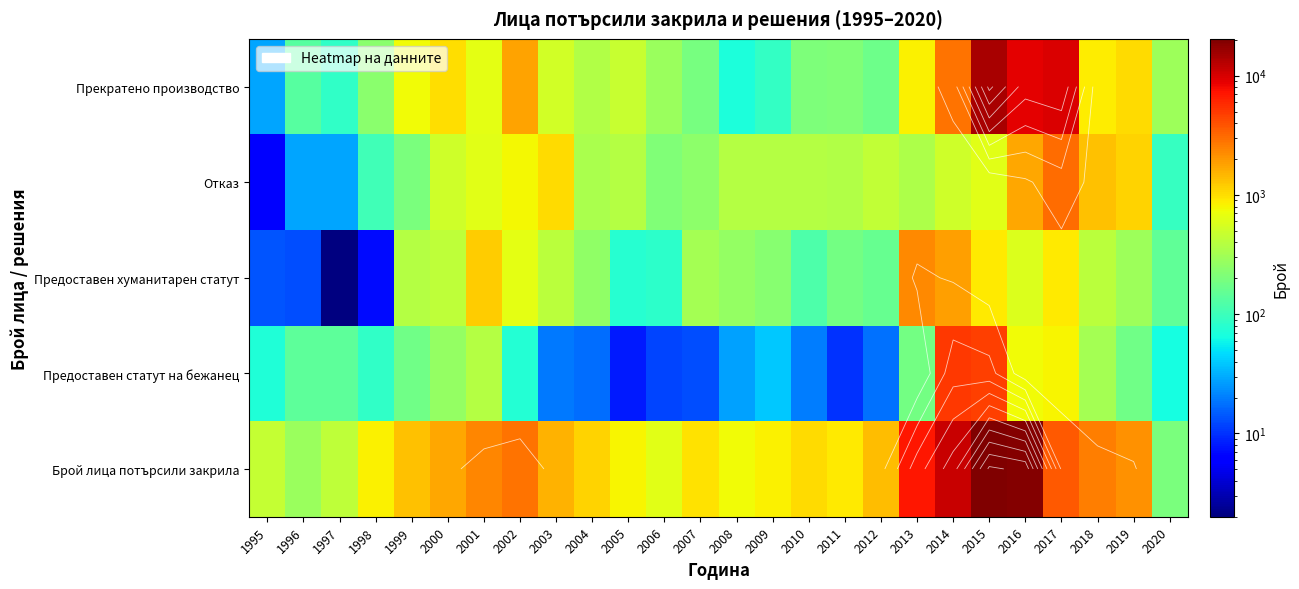

Which series has the widest spread of values?

Брой лица потърсили закрила